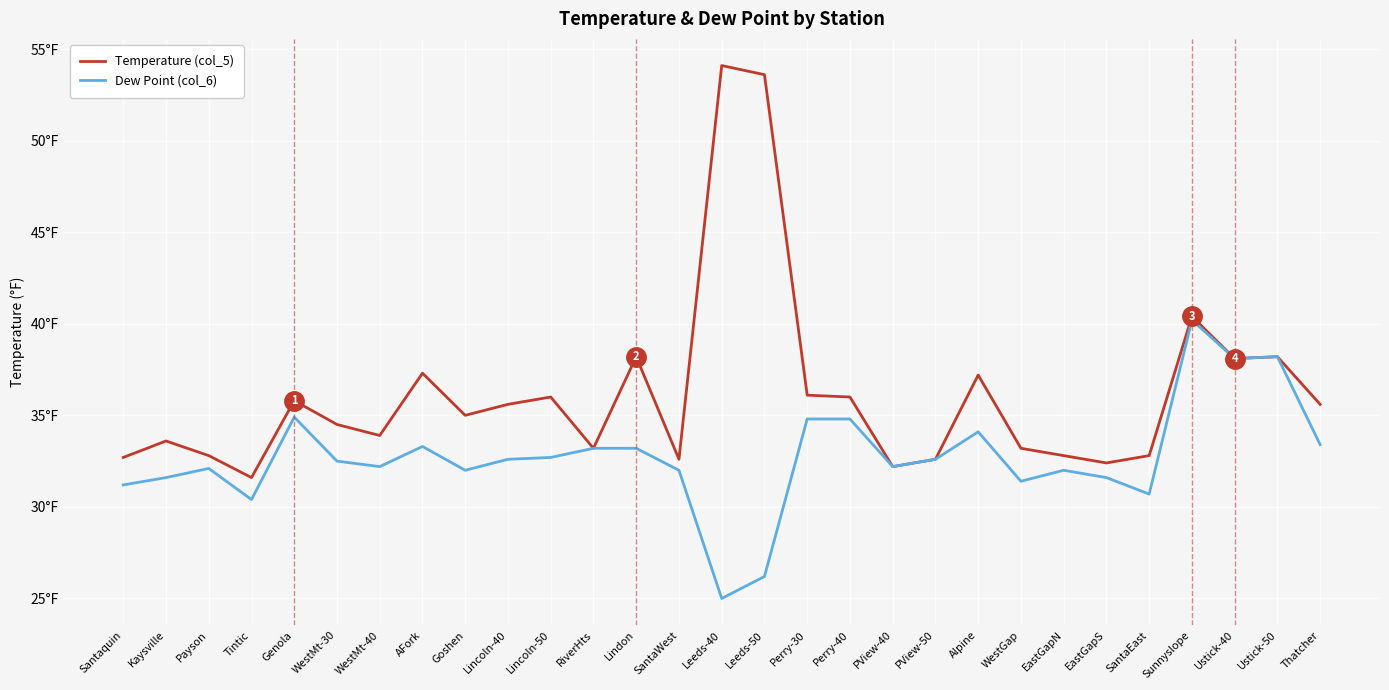

Does the chart display data point markers on the line(s)?

No